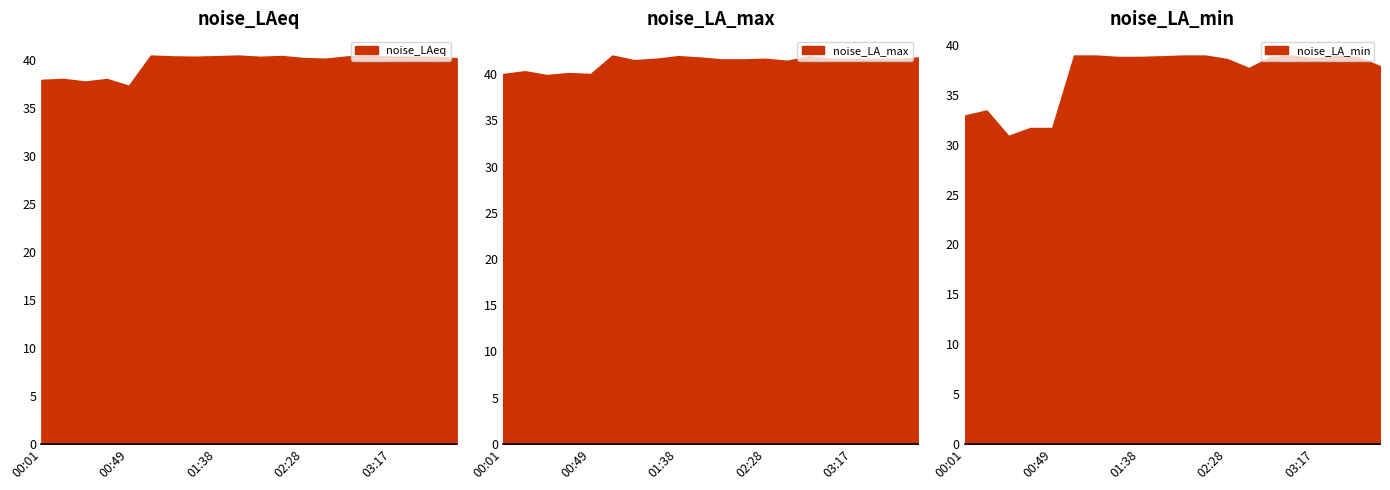

What is the spread (max minus min) of values at 01:38?

3.1